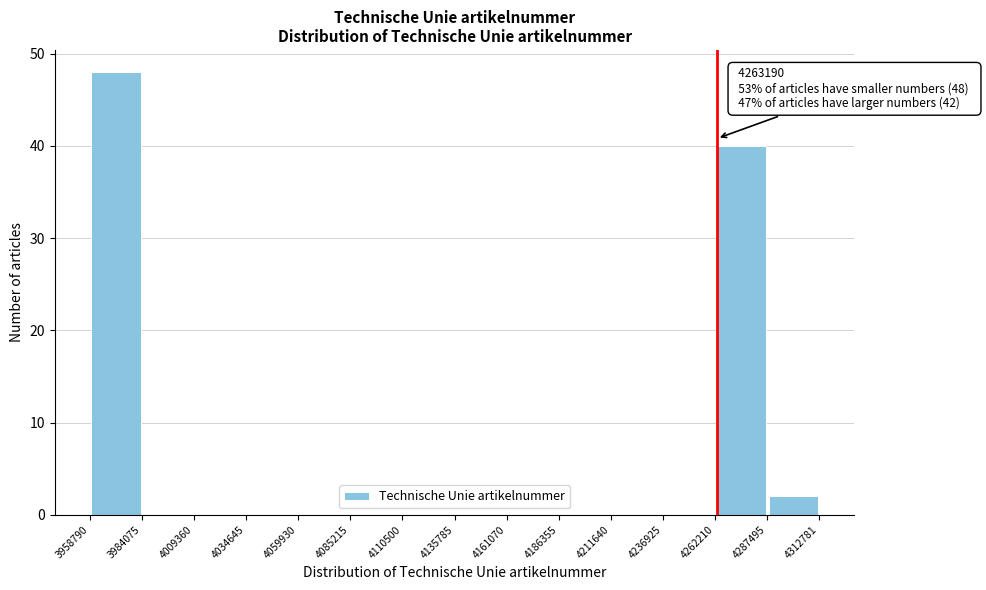

Over which range of the x-axis is the bar tallest?

3958790 to 3984075